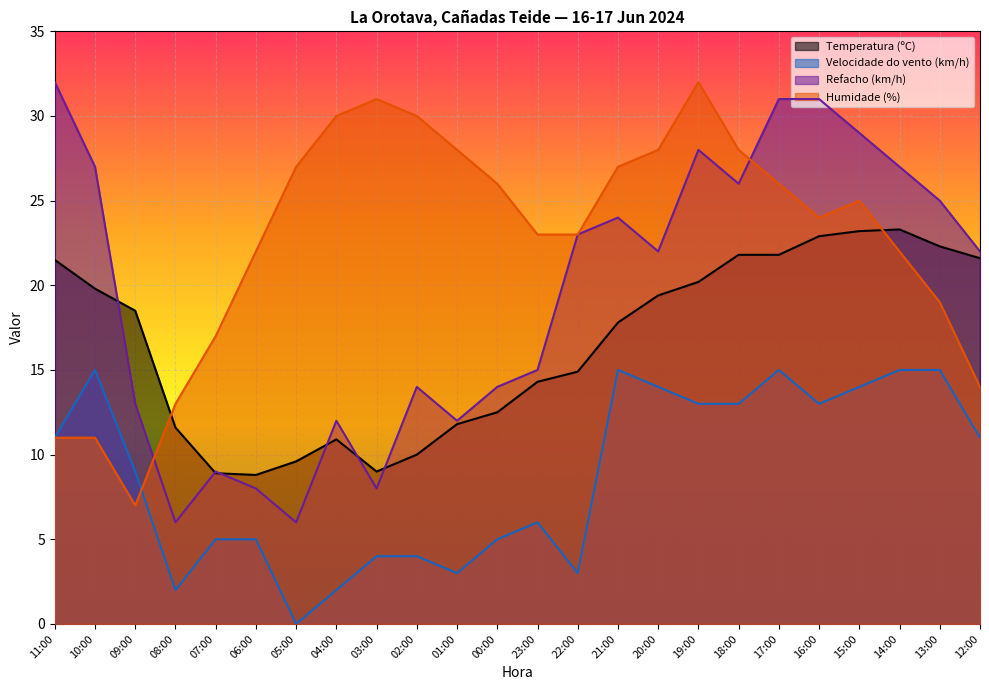

In Velocidade do vento (km/h), how many points are higher than both neighbors (excluding endpoints)?

4